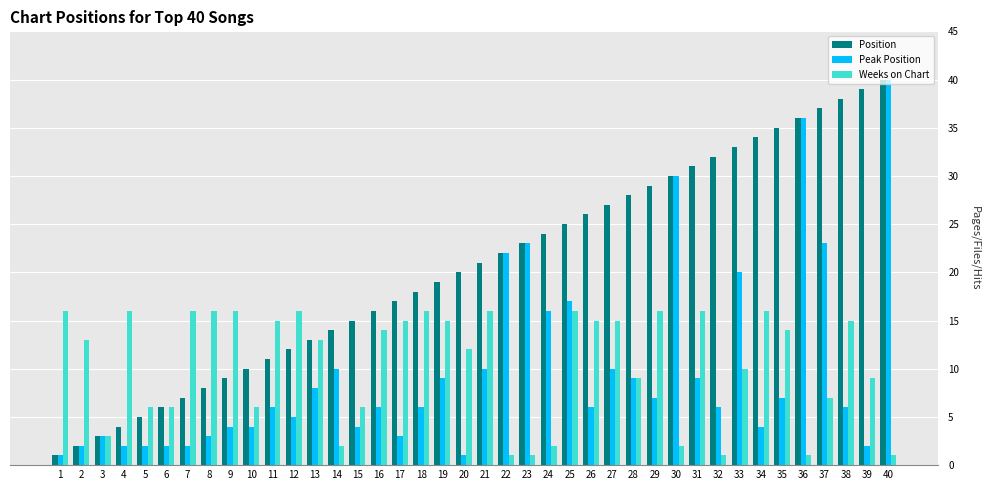

What is the minimum value shown in the chart?

1